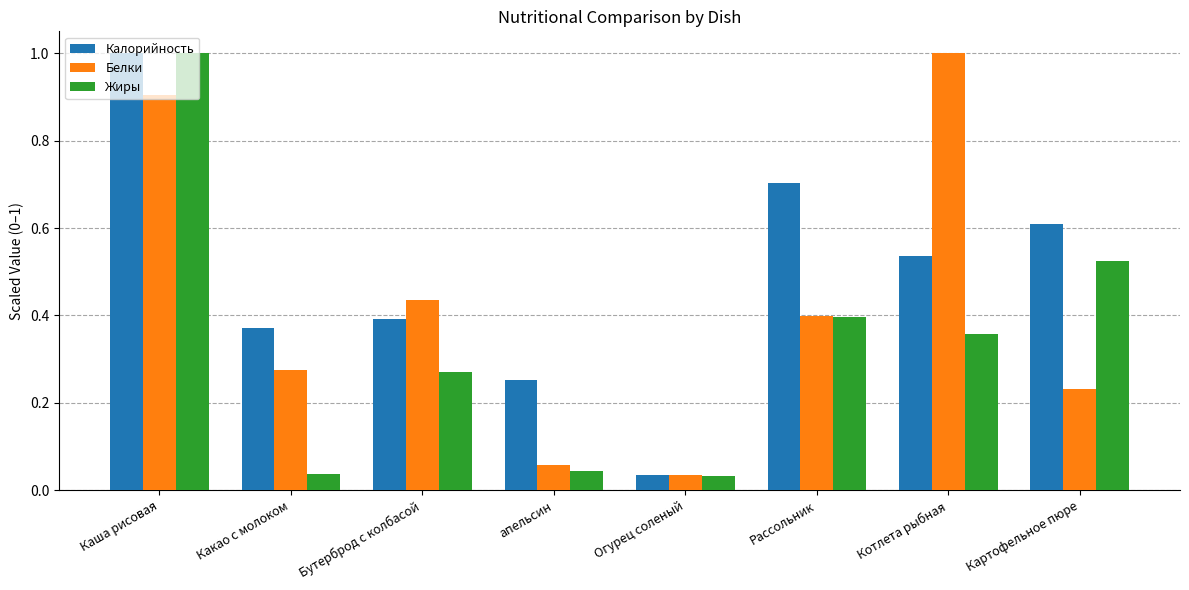

What is the sum of the Жиры values at Огурец соленый and Каша рисовая?

1.0